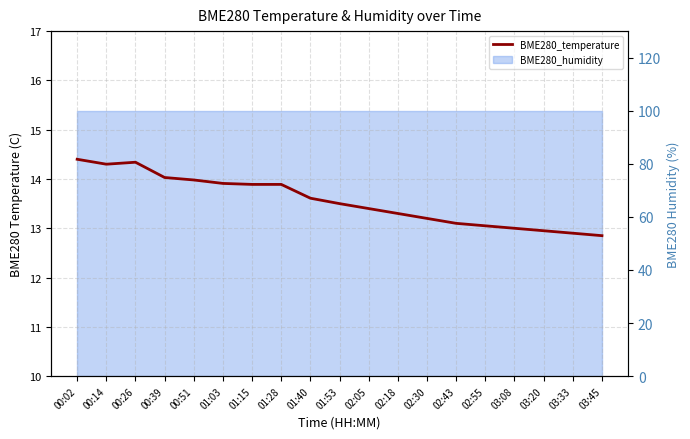

What is the difference between the second highest and minimum values?

1.5